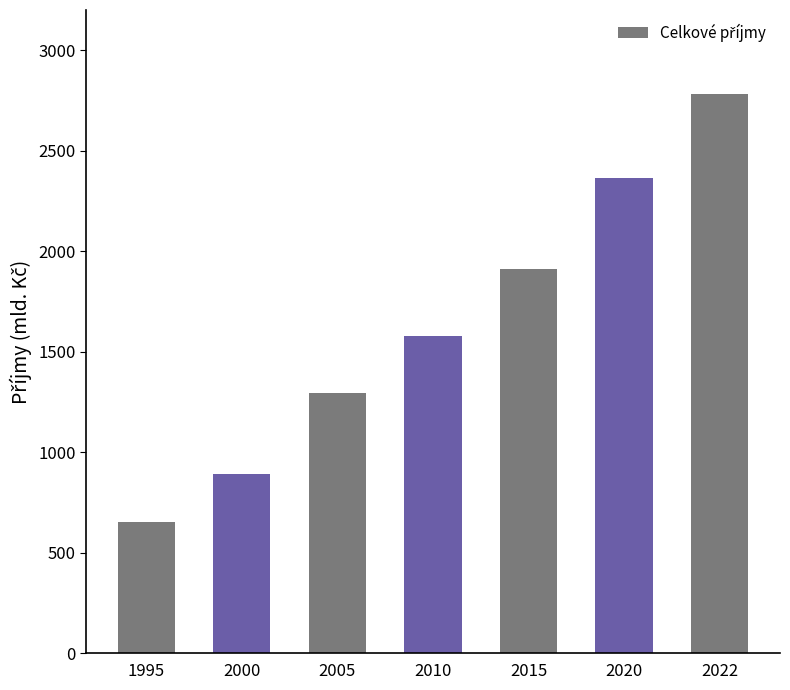

The chart shows a value of 136.3 at 1995. True or false?

False